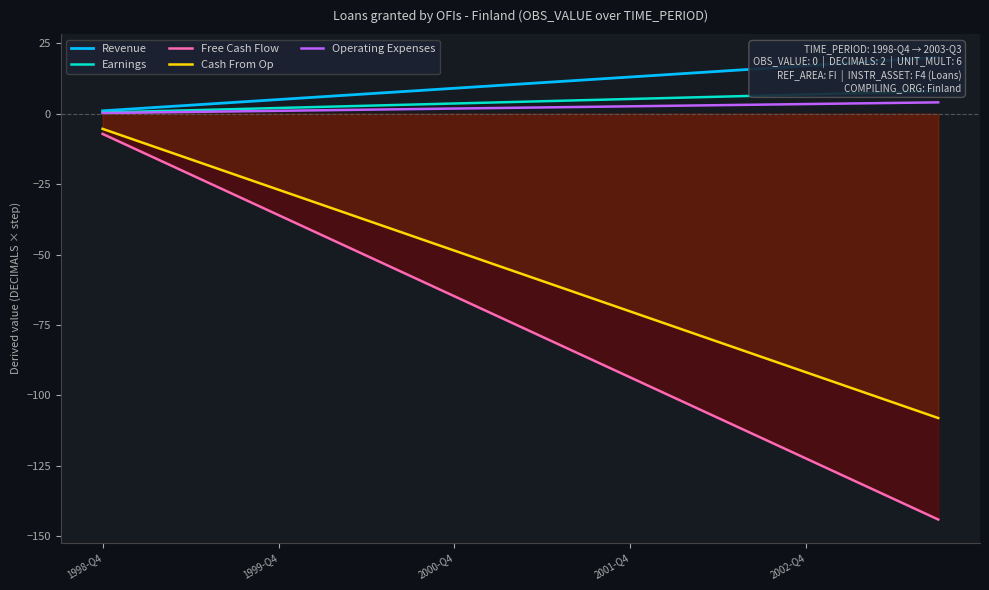

What is the sum of all Operating Expenses values?

42.0